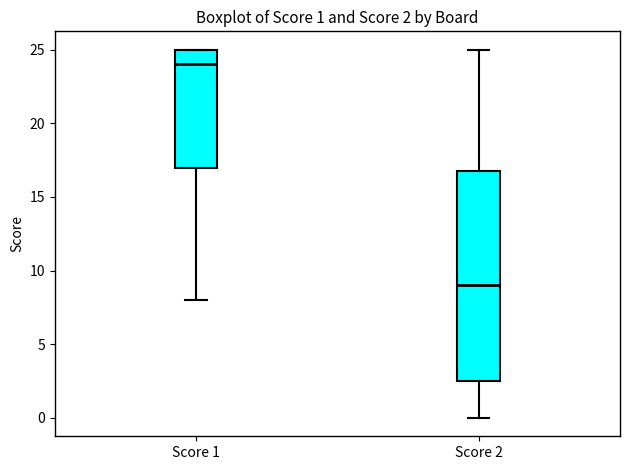

Comparing the boxes themselves (not the whiskers), which one is the tallest?

Score 2